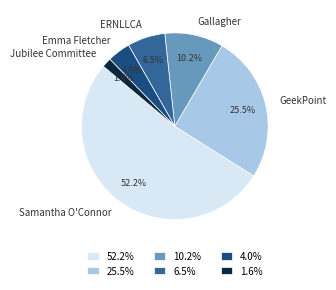

Is it true that Samantha O'Connor is 63% of the pie?

False